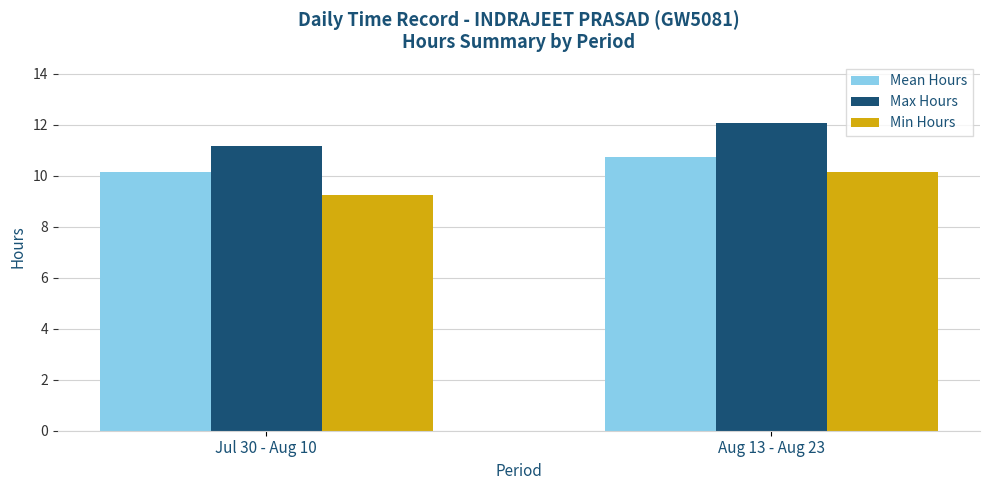

The Max Hours series shows 4.2 at Jul 30 - Aug 10. True or false?

False